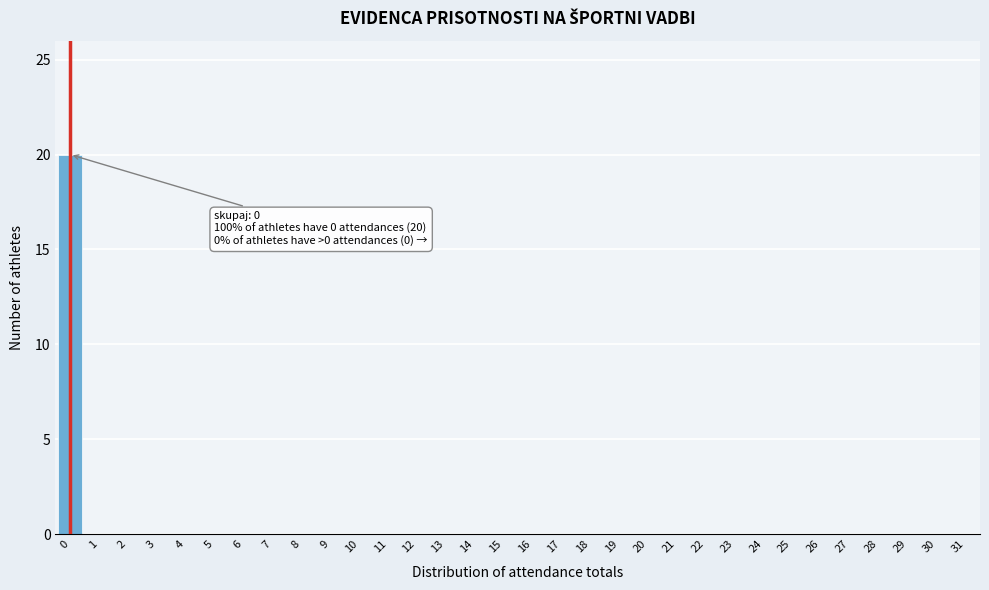

What is the greatest value displayed?

20